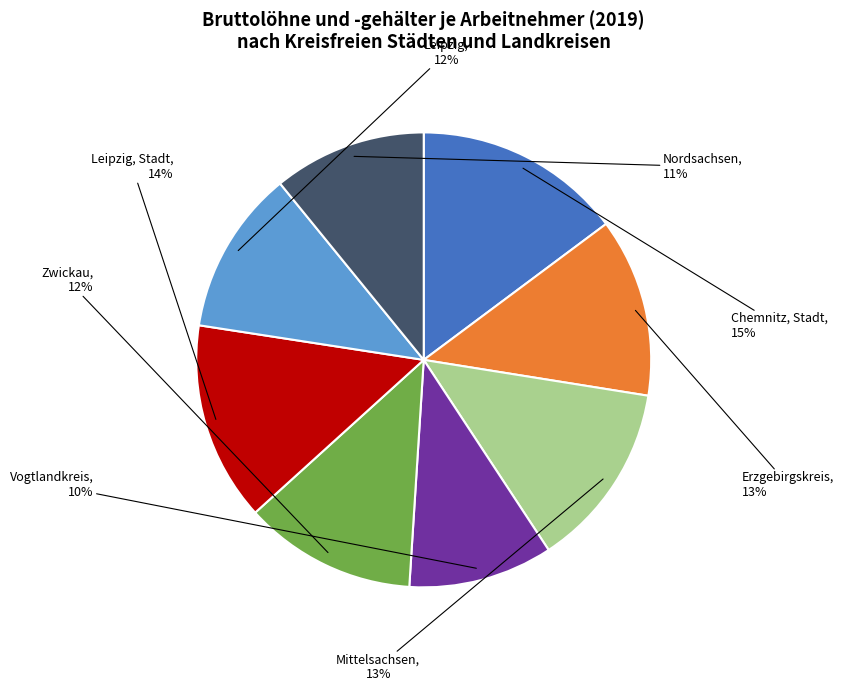

Is there any slice that represents more than half of the pie?

No